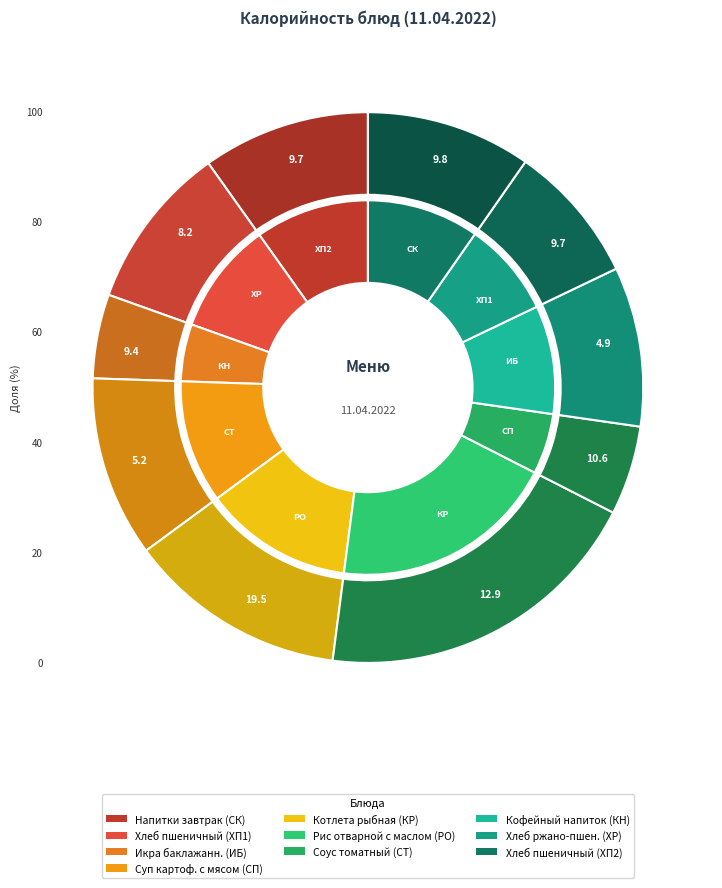

How many slices are in this pie chart?

10